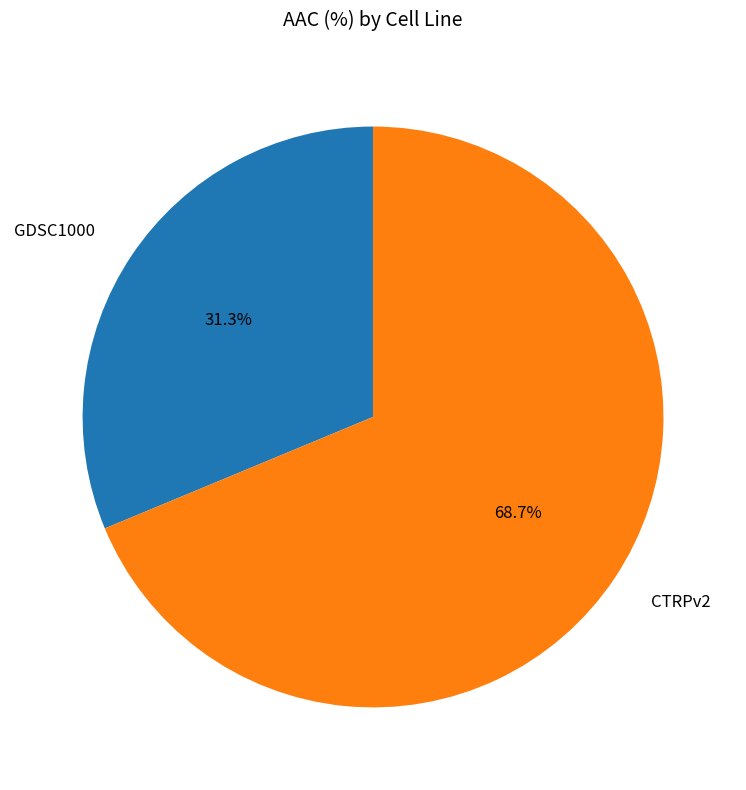

To the nearest percent, what is the difference between the largest and smallest slice percentages?

37%